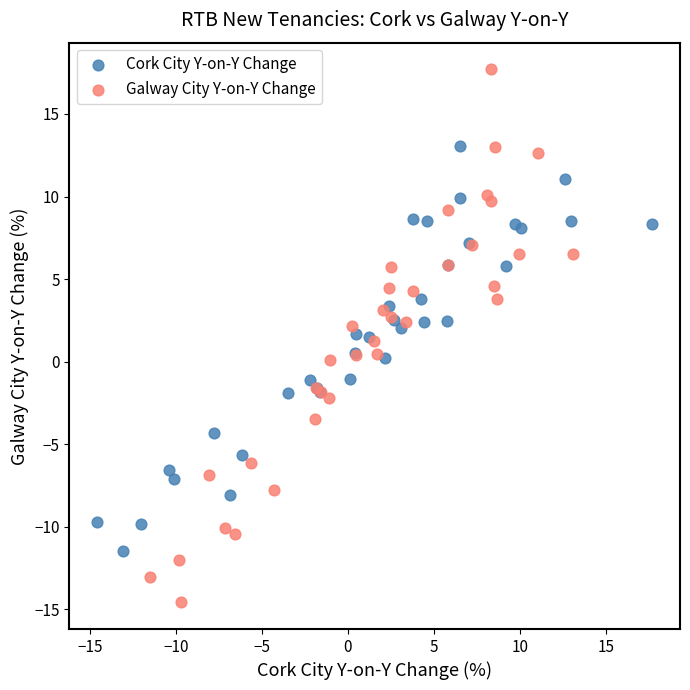

Which series reaches the maximum Y coordinate?

Galway City Y-on-Y Change